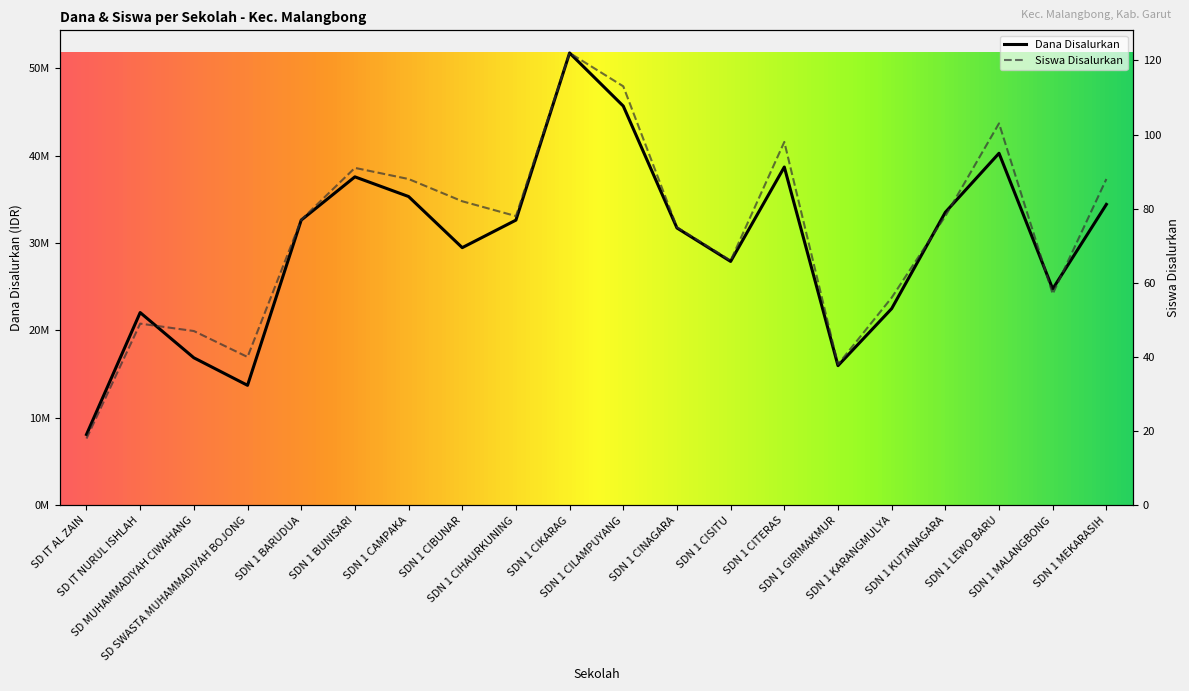

Which series has the largest total across all categories?

Dana Disalurkan